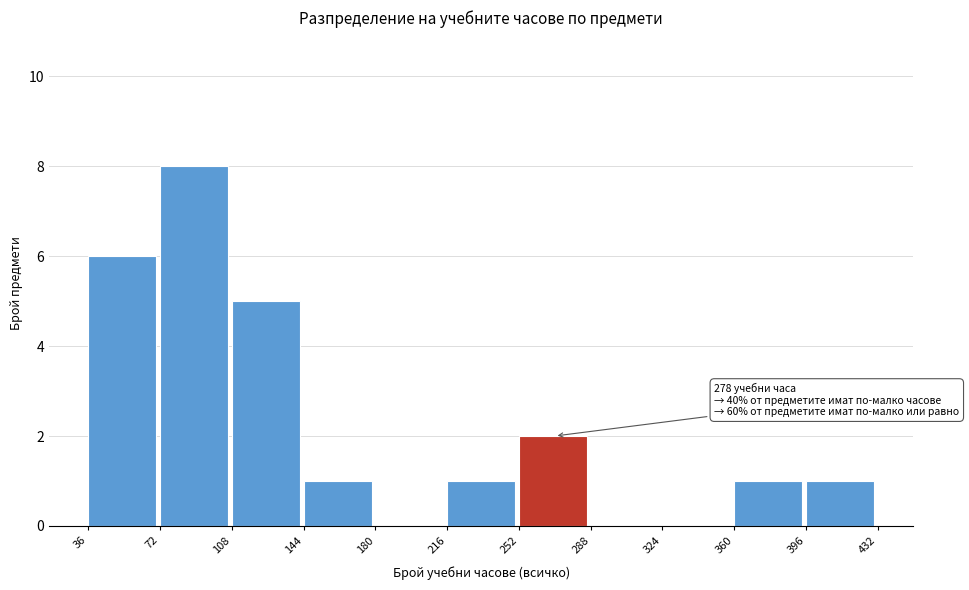

Over which range of the x-axis is the bar tallest?

72 to 108